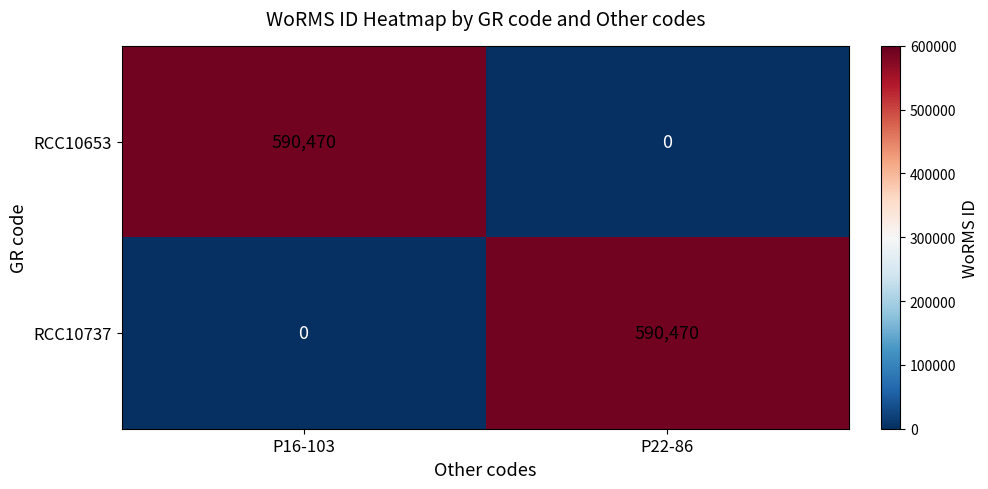

True or false: RCC10653 has a value of 824195 at P16-103.

False